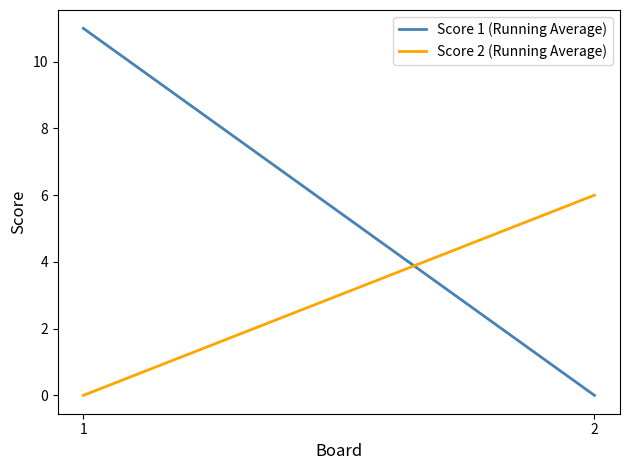

What is the highest value of the Score 2 (Running Average) series?

6